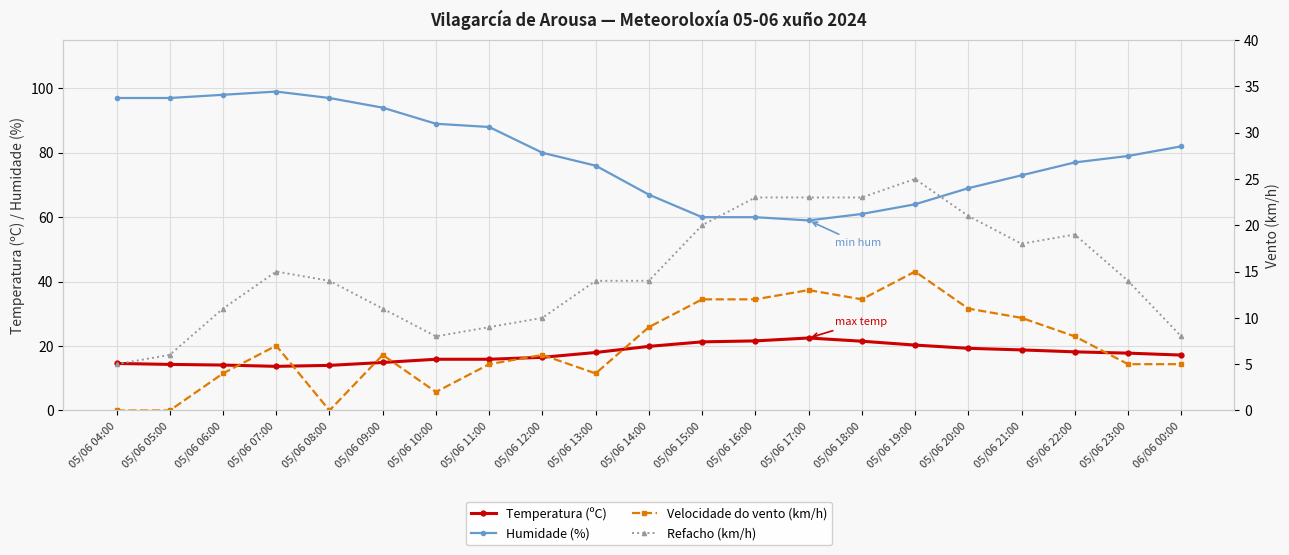

Rank the categories by Humidade (%) value from highest to lowest.

05/06 07:00, 05/06 06:00, 05/06 04:00, 05/06 05:00, 05/06 08:00, 05/06 09:00, 05/06 10:00, 05/06 11:00, 06/06 00:00, 05/06 12:00, 05/06 23:00, 05/06 22:00, 05/06 13:00, 05/06 21:00, 05/06 20:00, 05/06 14:00, 05/06 19:00, 05/06 18:00, 05/06 15:00, 05/06 16:00, 05/06 17:00